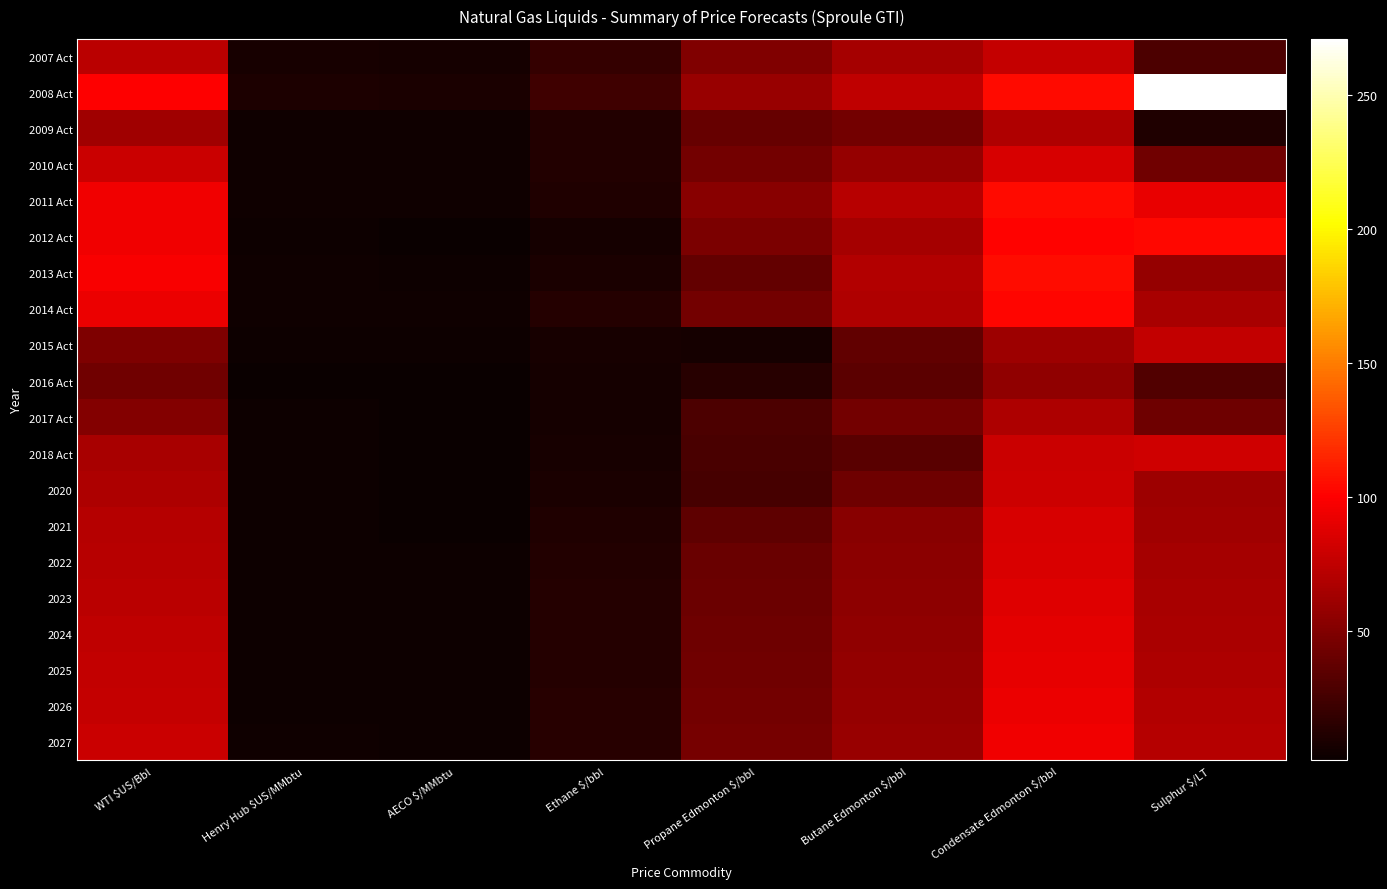

Reading left to right, transcribe all the data shown in this chart.

2007 Act: WTI $US/Bbl=72.3	Henry Hub $US/MMbtu=6.9	AECO $/MMbtu=6.7	Ethane $/bbl=18.4	Propane Edmonton $/bbl=49.5	Butane Edmonton $/bbl=63.7	Condensate Edmonton $/bbl=77.3	Sulphur $/LT=27.9
2008 Act: WTI $US/Bbl=99.6	Henry Hub $US/MMbtu=9.0	AECO $/MMbtu=8.2	Ethane $/bbl=22.6	Propane Edmonton $/bbl=58.8	Butane Edmonton $/bbl=75.1	Condensate Edmonton $/bbl=104.7	Sulphur $/LT=271.1
2009 Act: WTI $US/Bbl=61.6	Henry Hub $US/MMbtu=4.0	AECO $/MMbtu=4.2	Ethane $/bbl=11.6	Propane Edmonton $/bbl=38.4	Butane Edmonton $/bbl=44.1	Condensate Edmonton $/bbl=68.1	Sulphur $/LT=10.4
2010 Act: WTI $US/Bbl=79.4	Henry Hub $US/MMbtu=4.4	AECO $/MMbtu=4.2	Ethane $/bbl=11.5	Propane Edmonton $/bbl=43.9	Butane Edmonton $/bbl=57.9	Condensate Edmonton $/bbl=84.2	Sulphur $/LT=42.9
2011 Act: WTI $US/Bbl=95.0	Henry Hub $US/MMbtu=4.0	AECO $/MMbtu=3.7	Ethane $/bbl=10.3	Propane Edmonton $/bbl=53.1	Butane Edmonton $/bbl=71.2	Condensate Edmonton $/bbl=104.1	Sulphur $/LT=91.1
2012 Act: WTI $US/Bbl=94.2	Henry Hub $US/MMbtu=2.8	AECO $/MMbtu=2.4	Ethane $/bbl=6.7	Propane Edmonton $/bbl=47.4	Butane Edmonton $/bbl=64.5	Condensate Edmonton $/bbl=100.8	Sulphur $/LT=103.2
2013 Act: WTI $US/Bbl=98.0	Henry Hub $US/MMbtu=3.7	AECO $/MMbtu=3.1	Ethane $/bbl=8.7	Propane Edmonton $/bbl=38.4	Butane Edmonton $/bbl=69.9	Condensate Edmonton $/bbl=105.5	Sulphur $/LT=57.5
2014 Act: WTI $US/Bbl=93.0	Henry Hub $US/MMbtu=4.3	AECO $/MMbtu=4.5	Ethane $/bbl=12.5	Propane Edmonton $/bbl=44.4	Butane Edmonton $/bbl=68.0	Condensate Edmonton $/bbl=102.4	Sulphur $/LT=65.2
2015 Act: WTI $US/Bbl=48.8	Henry Hub $US/MMbtu=2.6	AECO $/MMbtu=2.7	Ethane $/bbl=7.5	Propane Edmonton $/bbl=6.2	Butane Edmonton $/bbl=36.8	Condensate Edmonton $/bbl=61.5	Sulphur $/LT=75.9
2016 Act: WTI $US/Bbl=43.3	Henry Hub $US/MMbtu=2.5	AECO $/MMbtu=2.2	Ethane $/bbl=6.0	Propane Edmonton $/bbl=13.6	Butane Edmonton $/bbl=34.3	Condensate Edmonton $/bbl=55.7	Sulphur $/LT=30.1
2017 Act: WTI $US/Bbl=51.0	Henry Hub $US/MMbtu=3.0	AECO $/MMbtu=2.2	Ethane $/bbl=6.1	Propane Edmonton $/bbl=28.8	Butane Edmonton $/bbl=44.1	Condensate Edmonton $/bbl=67.2	Sulphur $/LT=41.9
2018 Act: WTI $US/Bbl=64.8	Henry Hub $US/MMbtu=3.1	AECO $/MMbtu=1.5	Ethane $/bbl=6.9	Propane Edmonton $/bbl=27.0	Butane Edmonton $/bbl=33.6	Condensate Edmonton $/bbl=79.3	Sulphur $/LT=81.3
2020: WTI $US/Bbl=67.0	Henry Hub $US/MMbtu=3.0	AECO $/MMbtu=1.9	Ethane $/bbl=8.2	Propane Edmonton $/bbl=26.1	Butane Edmonton $/bbl=41.9	Condensate Edmonton $/bbl=80.0	Sulphur $/LT=61.2
2021: WTI $US/Bbl=70.0	Henry Hub $US/MMbtu=3.2	AECO $/MMbtu=2.5	Ethane $/bbl=10.5	Propane Edmonton $/bbl=36.0	Butane Edmonton $/bbl=52.5	Condensate Edmonton $/bbl=83.8	Sulphur $/LT=62.4
2022: WTI $US/Bbl=71.4	Henry Hub $US/MMbtu=3.3	AECO $/MMbtu=2.9	Ethane $/bbl=12.0	Propane Edmonton $/bbl=39.6	Butane Edmonton $/bbl=53.5	Condensate Edmonton $/bbl=85.5	Sulphur $/LT=63.7
2023: WTI $US/Bbl=72.8	Henry Hub $US/MMbtu=3.4	AECO $/MMbtu=3.0	Ethane $/bbl=12.5	Propane Edmonton $/bbl=40.6	Butane Edmonton $/bbl=54.6	Condensate Edmonton $/bbl=87.3	Sulphur $/LT=65.0
2024: WTI $US/Bbl=74.3	Henry Hub $US/MMbtu=3.5	AECO $/MMbtu=3.1	Ethane $/bbl=12.8	Propane Edmonton $/bbl=41.6	Butane Edmonton $/bbl=55.7	Condensate Edmonton $/bbl=89.1	Sulphur $/LT=66.2
2025: WTI $US/Bbl=75.8	Henry Hub $US/MMbtu=3.5	AECO $/MMbtu=3.1	Ethane $/bbl=13.1	Propane Edmonton $/bbl=42.6	Butane Edmonton $/bbl=56.8	Condensate Edmonton $/bbl=91.0	Sulphur $/LT=67.6
2026: WTI $US/Bbl=77.3	Henry Hub $US/MMbtu=3.6	AECO $/MMbtu=3.2	Ethane $/bbl=13.4	Propane Edmonton $/bbl=43.7	Butane Edmonton $/bbl=58.0	Condensate Edmonton $/bbl=92.9	Sulphur $/LT=68.9
2027: WTI $US/Bbl=78.8	Henry Hub $US/MMbtu=3.7	AECO $/MMbtu=3.3	Ethane $/bbl=13.7	Propane Edmonton $/bbl=44.8	Butane Edmonton $/bbl=59.1	Condensate Edmonton $/bbl=94.8	Sulphur $/LT=70.3